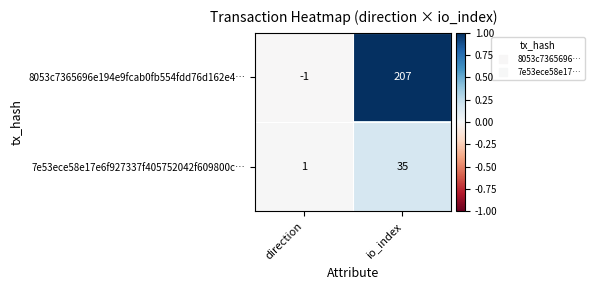

How many values in the 8053c7365696e194e9fcab0fb554fdd76d162e4… series are below 207?

1